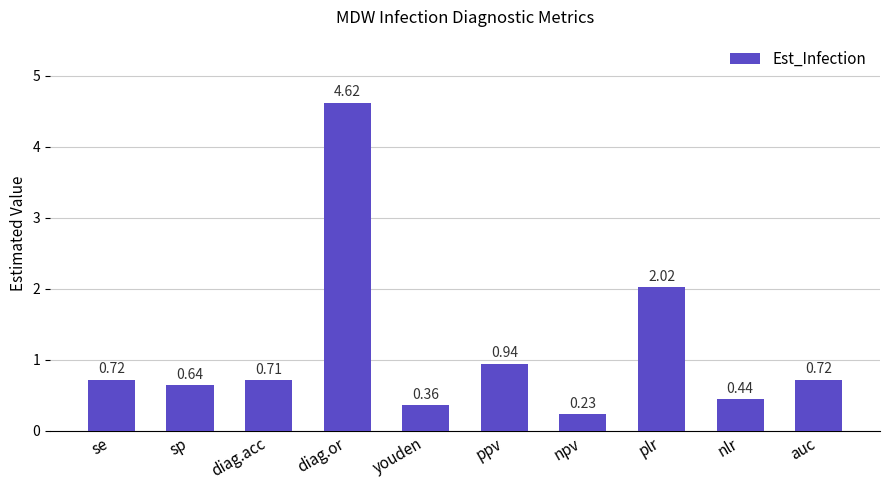

What is the label of the 7th bar from the left?

npv